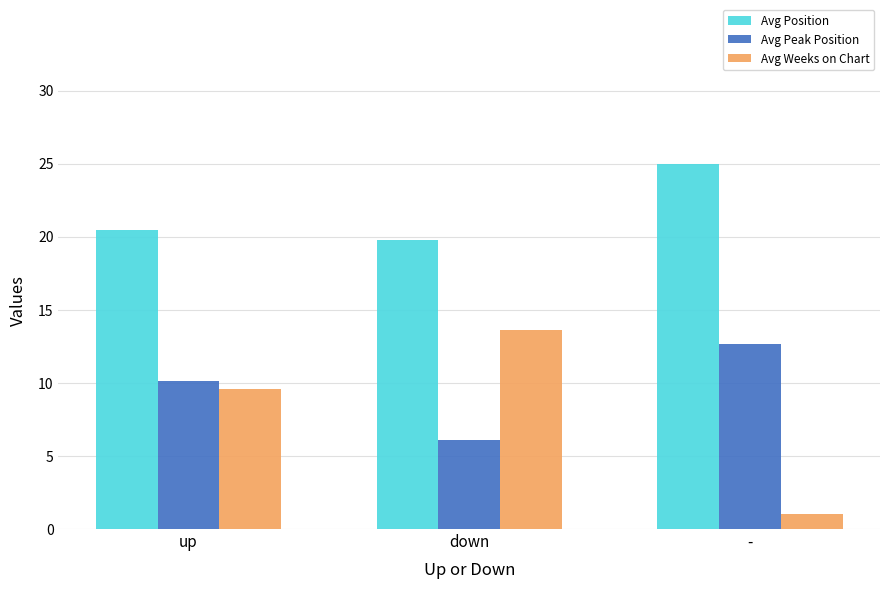

What position from the left is down?

2